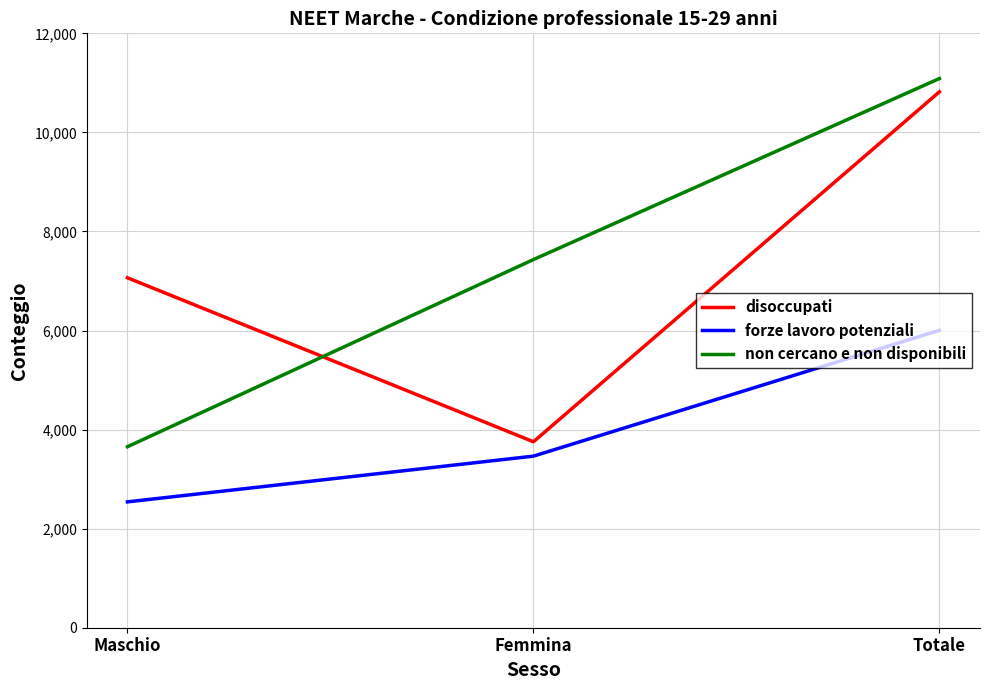

Rank the series by their maximum value, from lowest to highest.

forze lavoro potenziali, disoccupati, non cercano e non disponibili